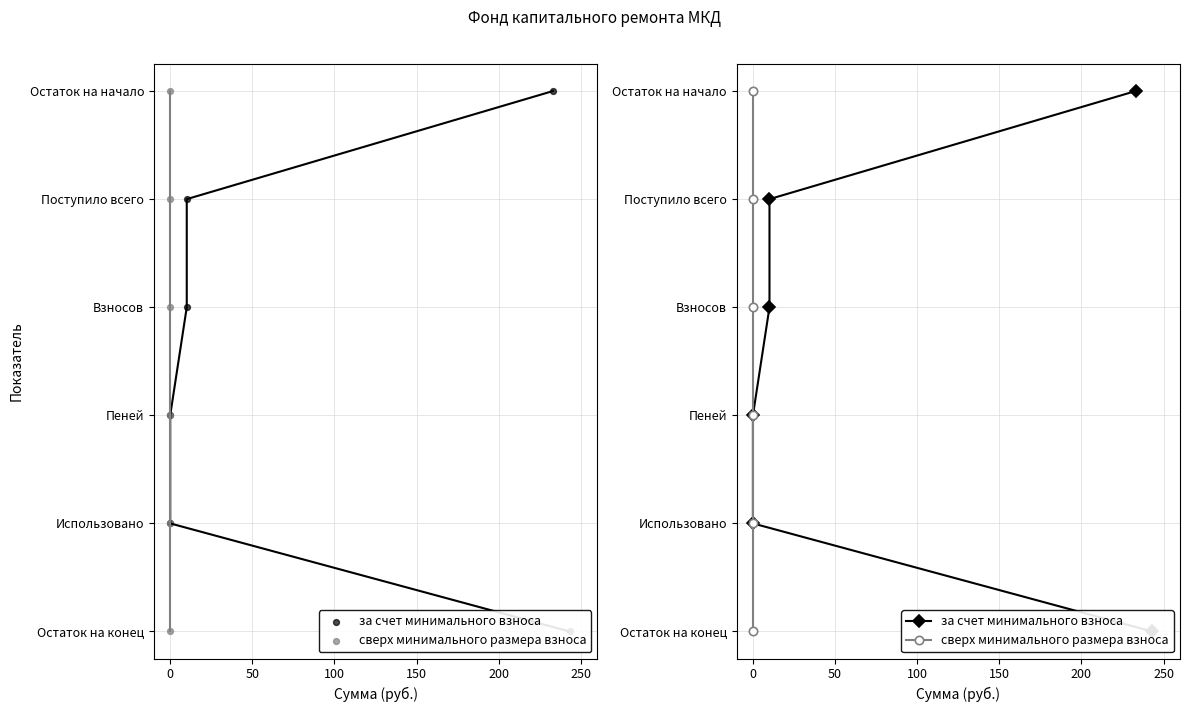

Which series reaches the maximum Y coordinate?

за счет минимального взноса